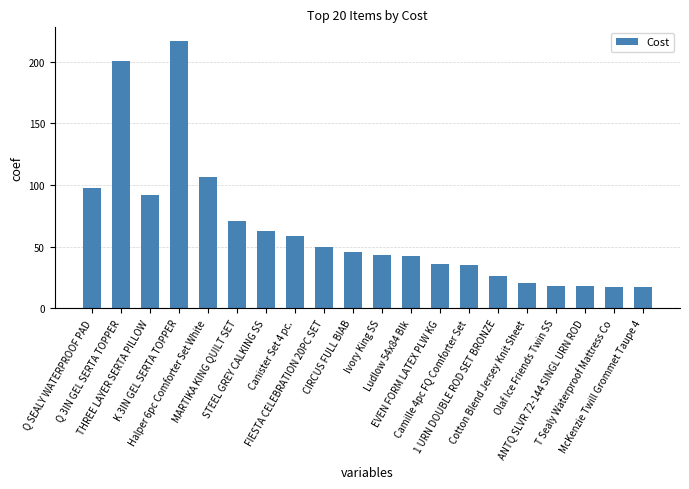

What is the minimum value shown in the chart?

16.9